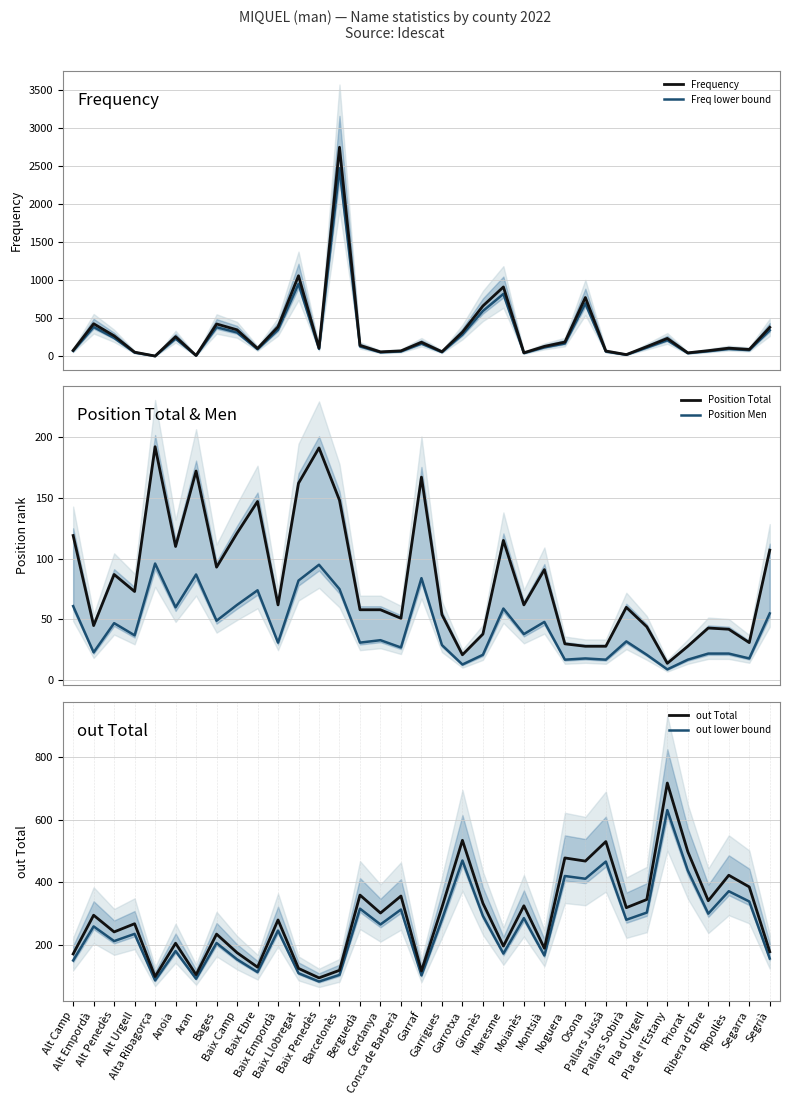

The Position Men series shows 9.6 at Pla d'Urgell. True or false?

False